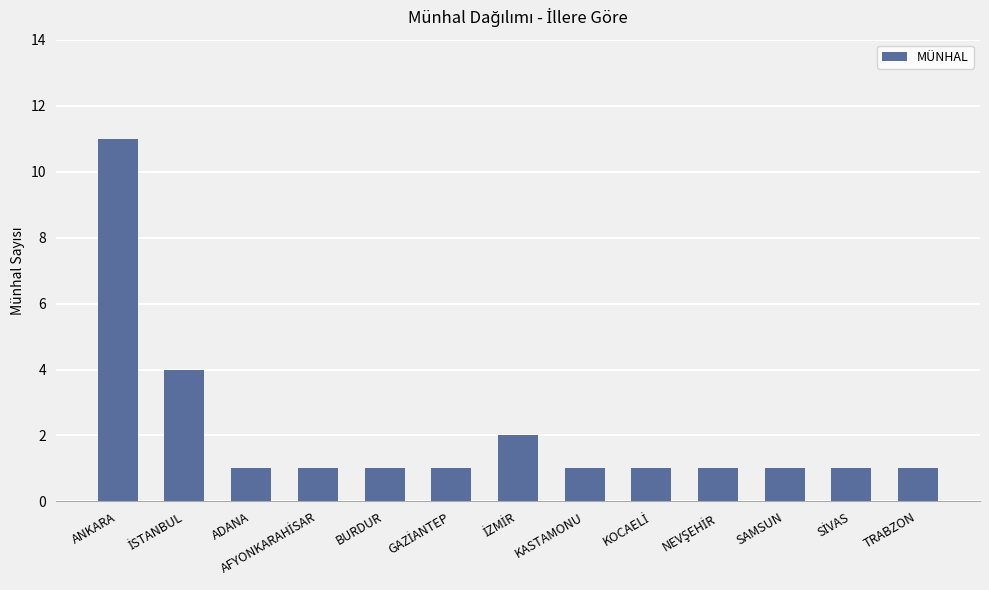

The value at TRABZON is 1. True or false?

True